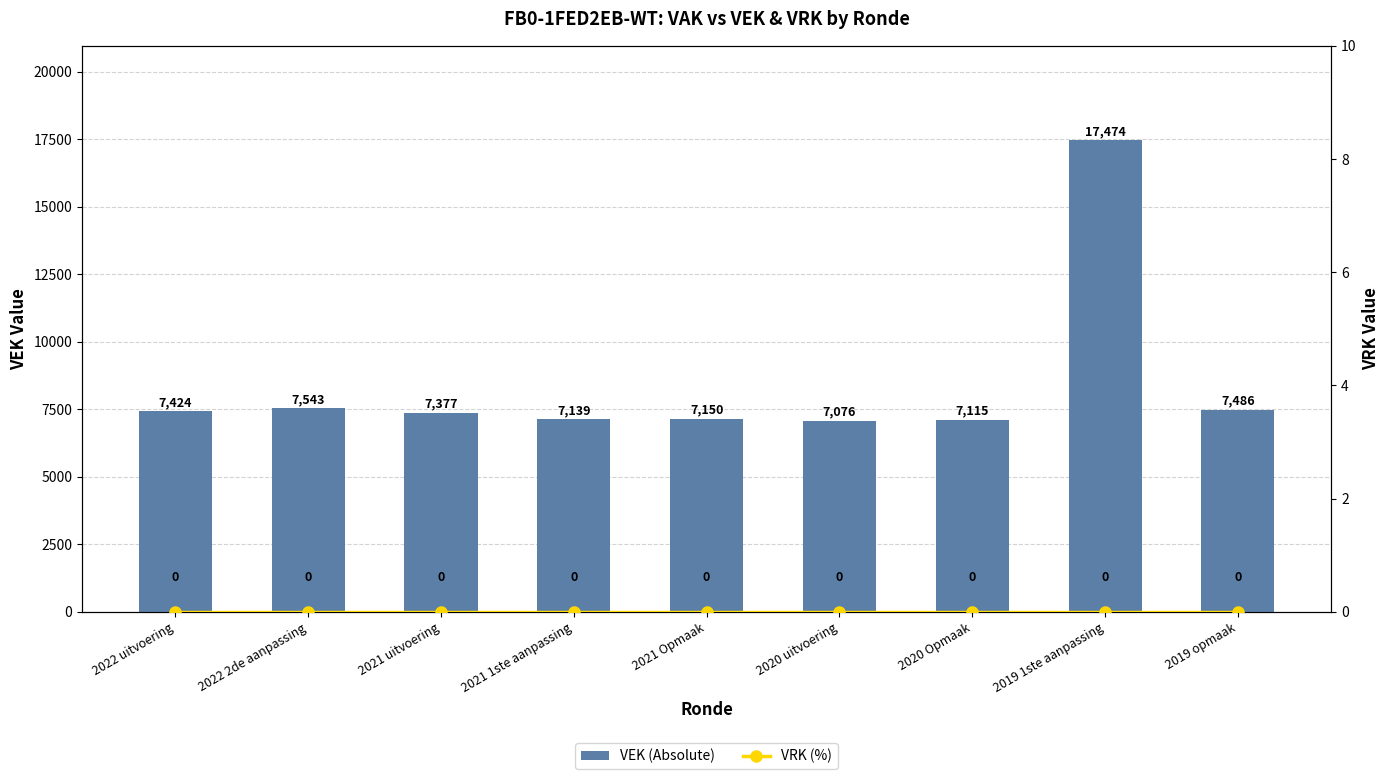

How many categories are shown in the chart?

9